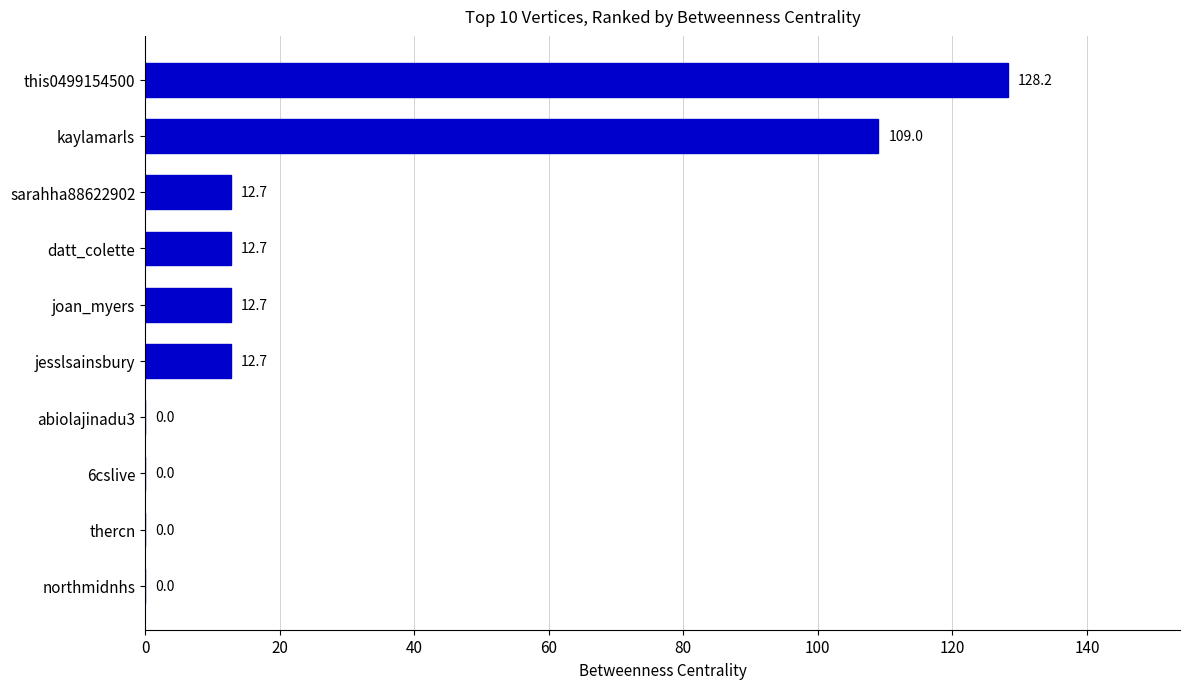

Is it true that the value at 6cslive is 42.3?

False